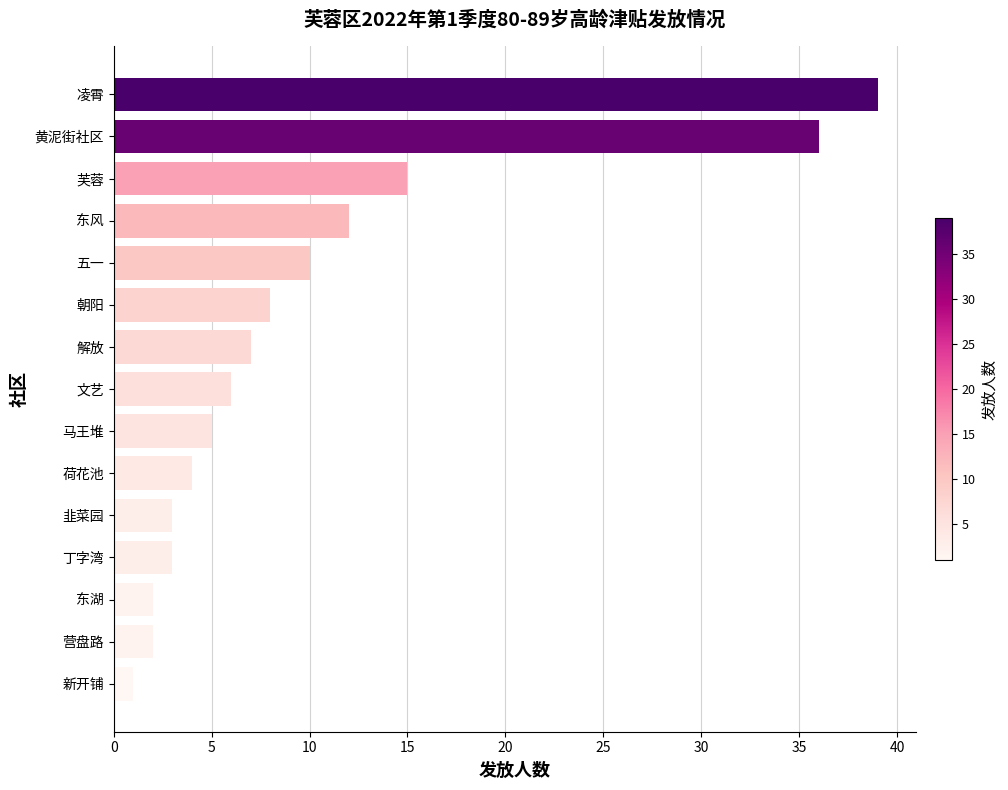

What is the difference between the maximum and minimum values?

38